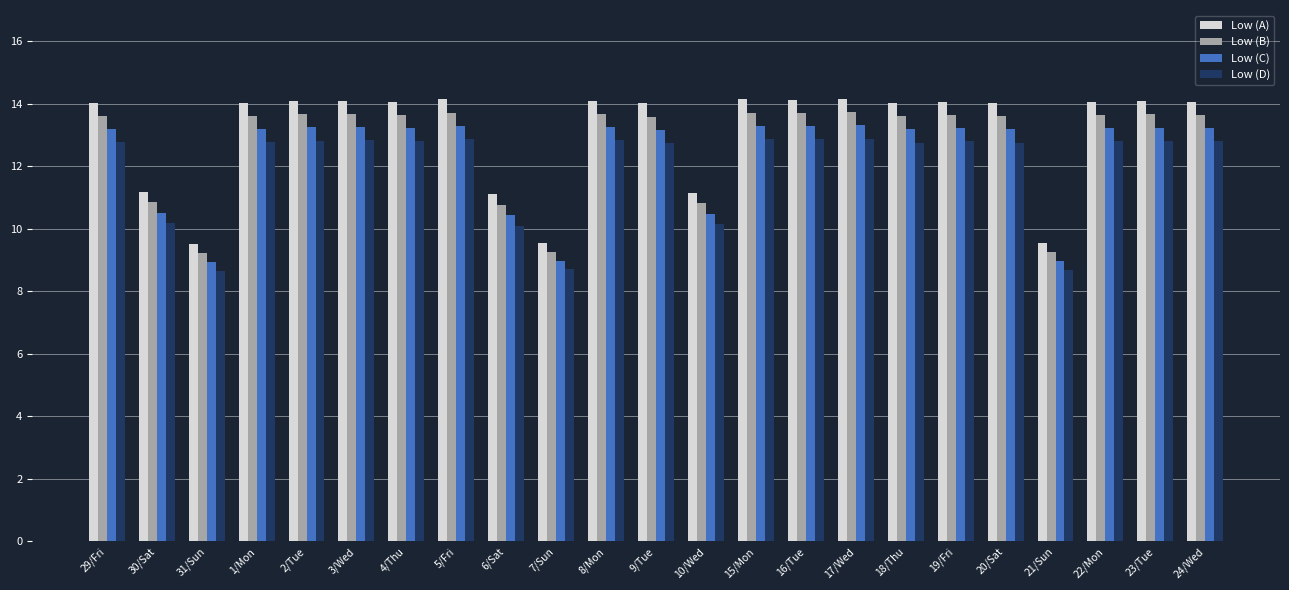

Is it true that Low (A) equals 13.3 at 7/Sun?

False